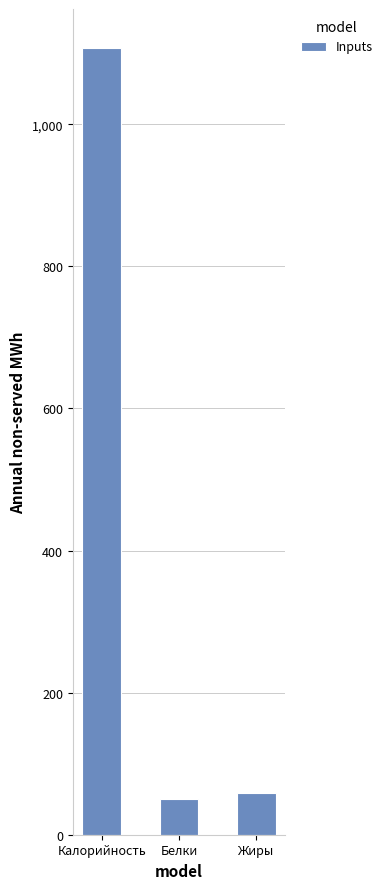

Does the chart contain any negative values?

No